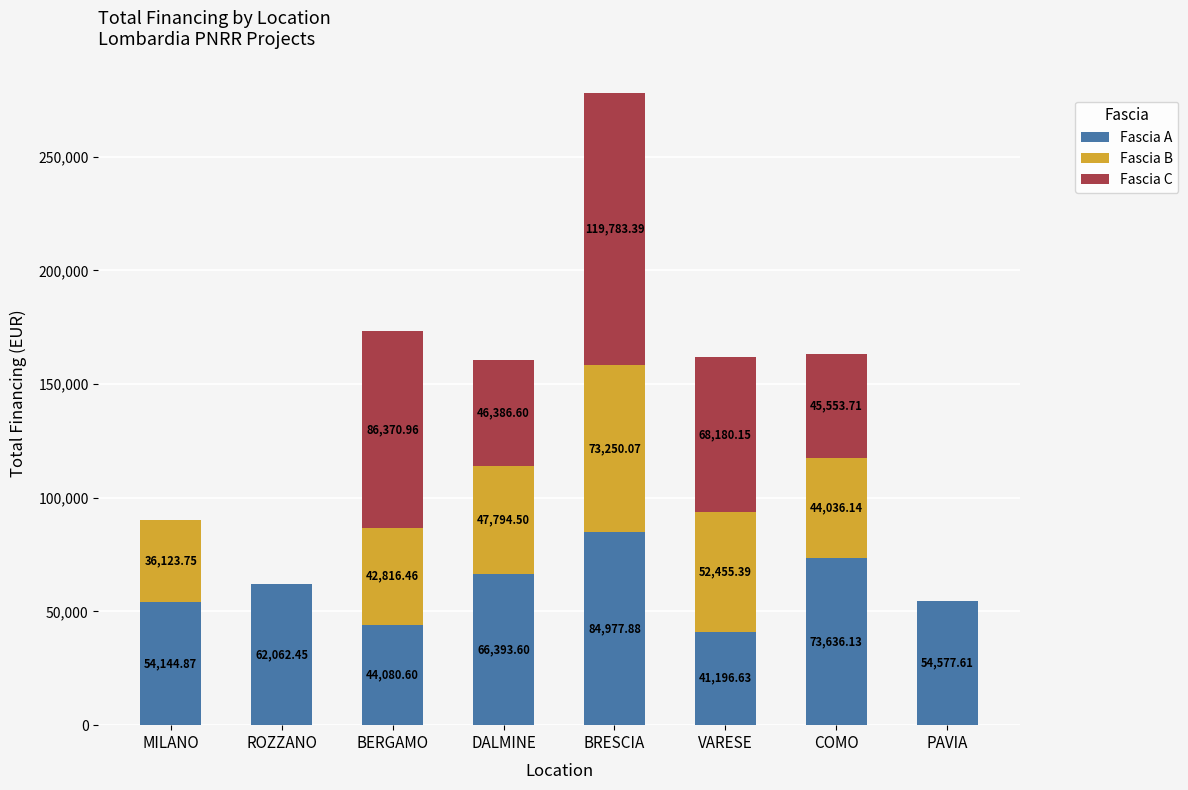

What is the difference between the Fascia A values at MILANO and ROZZANO?

7917.6